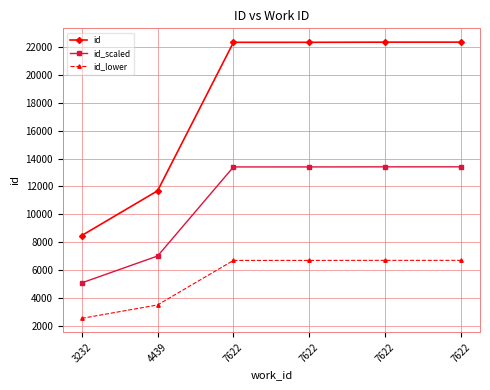

What is the difference between the maximum and minimum values in the id_lower series?

4158.9